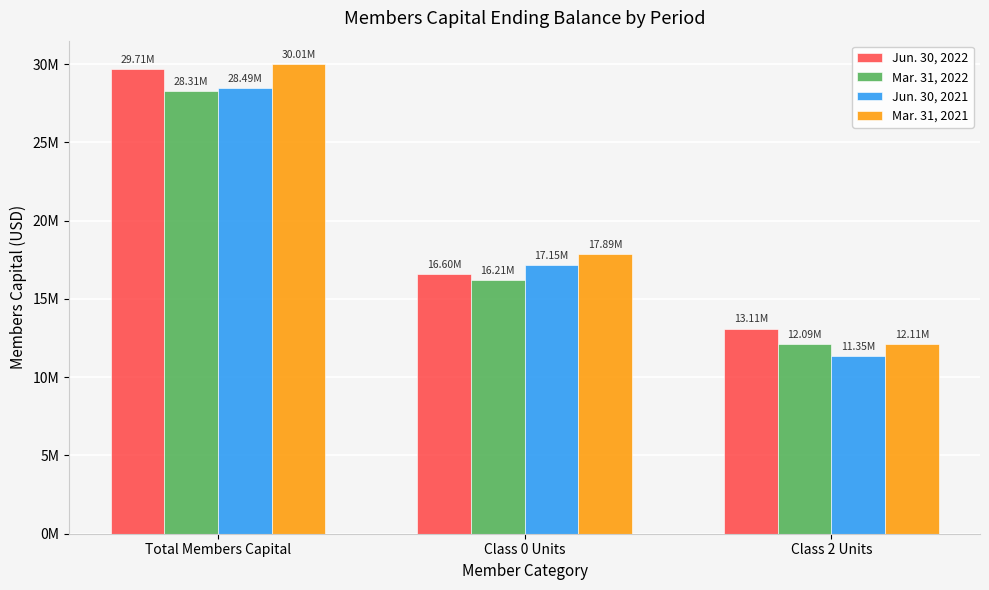

What is the average value of the Mar. 31, 2021 series?

20004157